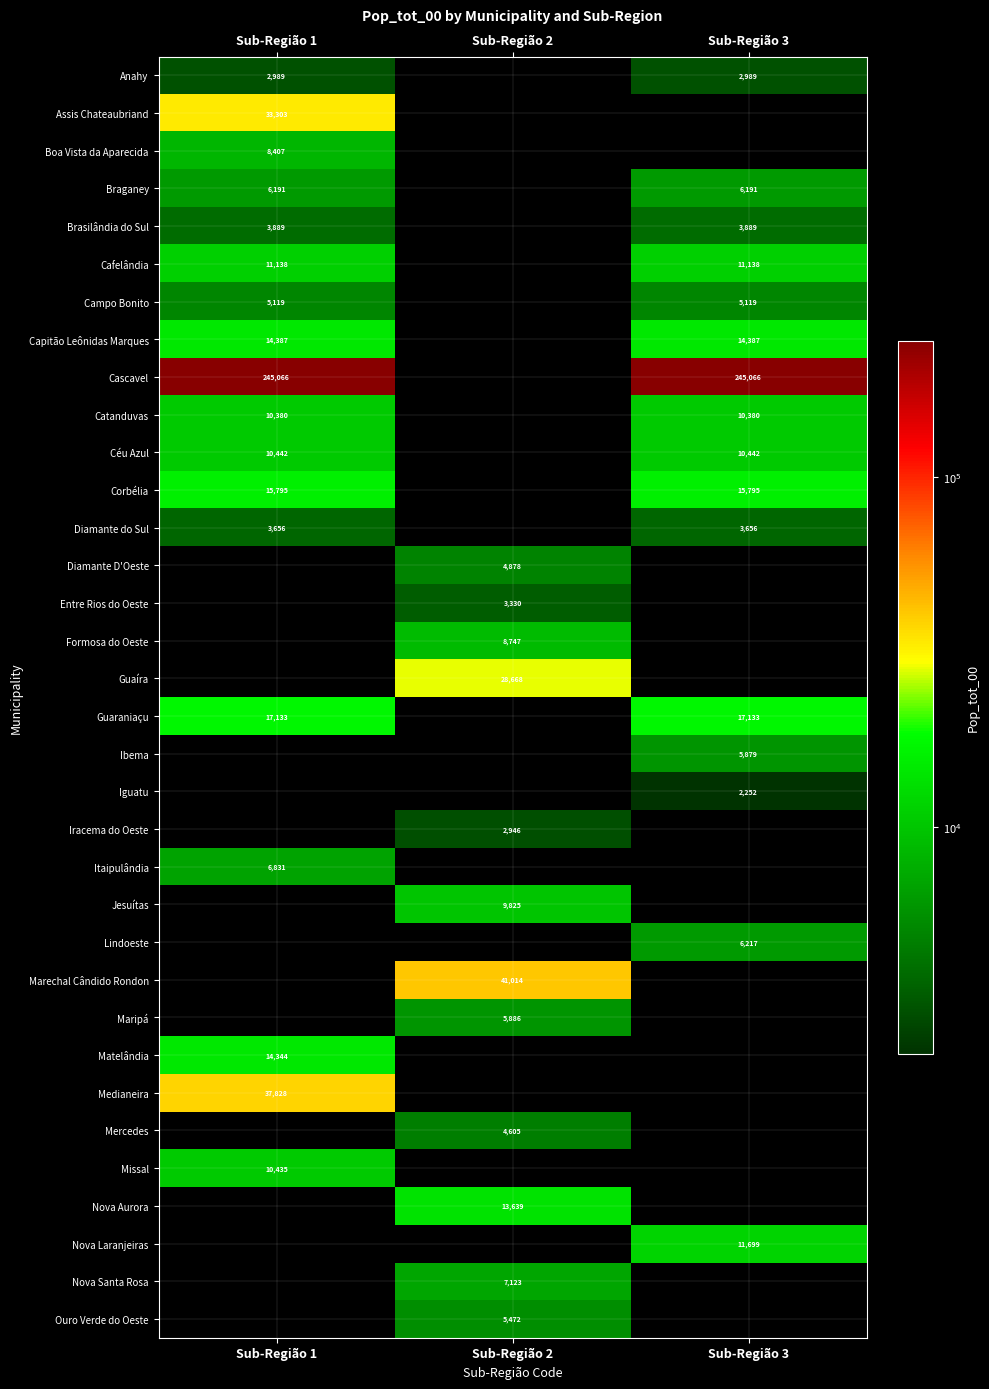

The Matelândia series shows 14344 at Sub-Região 1. True or false?

True